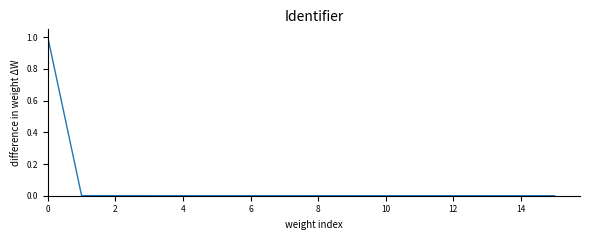

Reading right to left, what are all the values shown in this chart?

0.0	0.0	0.0	0.0	0.0	0.0	0.0	0.0	0.0	0.0	0.0	0.0	0.0	0.0	0.0	1.0